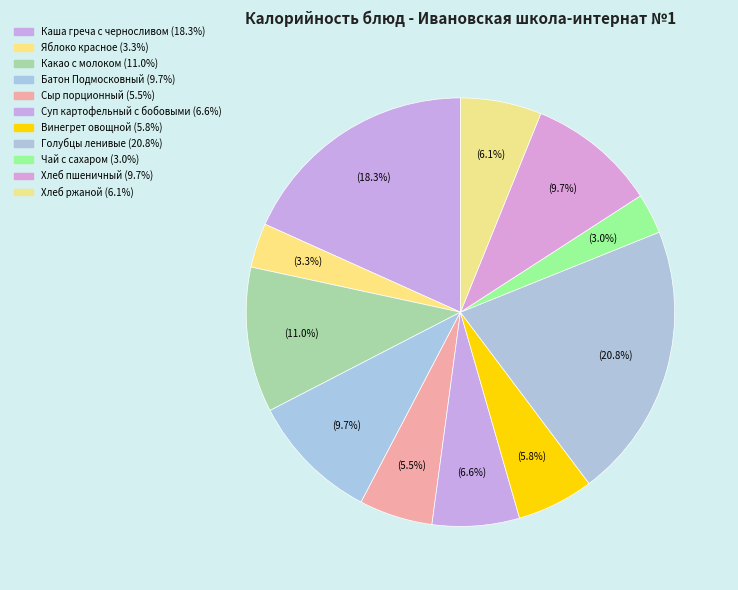

Does Чай с сахаром account for over 50% of the chart?

No